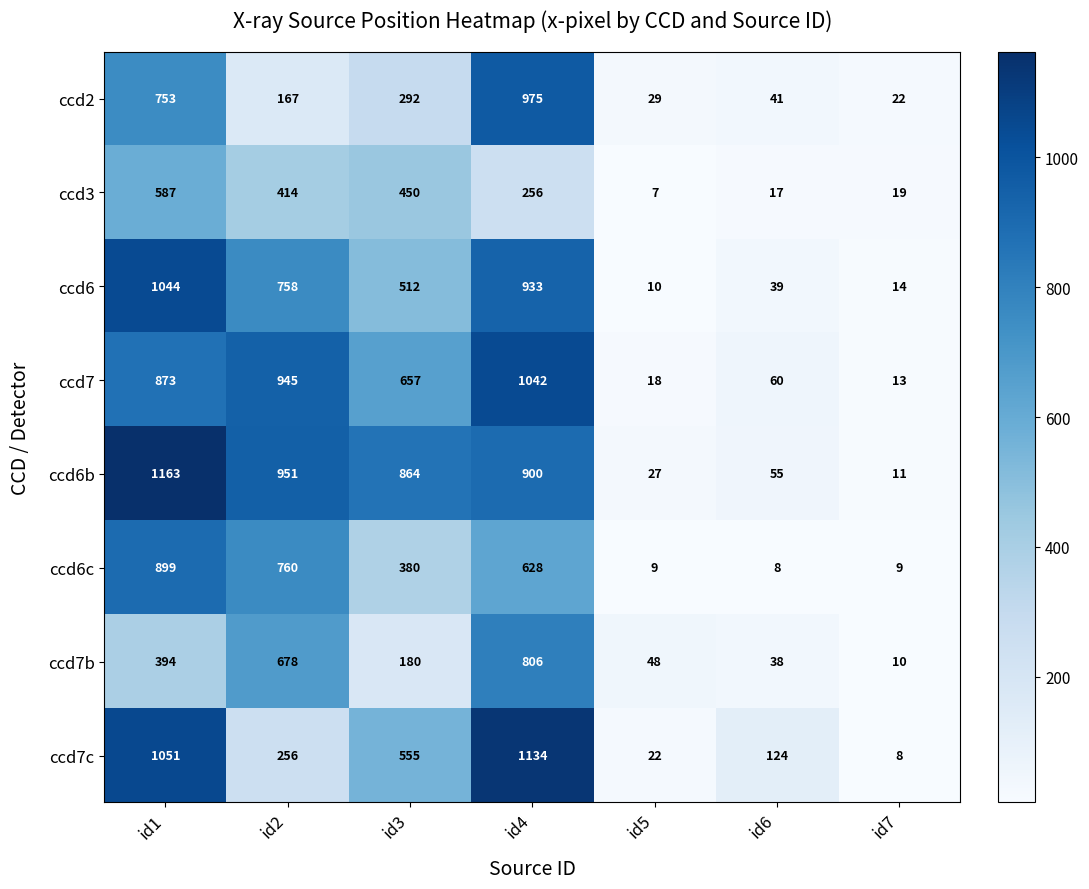

What is the difference between the highest and lowest values at id2?

784